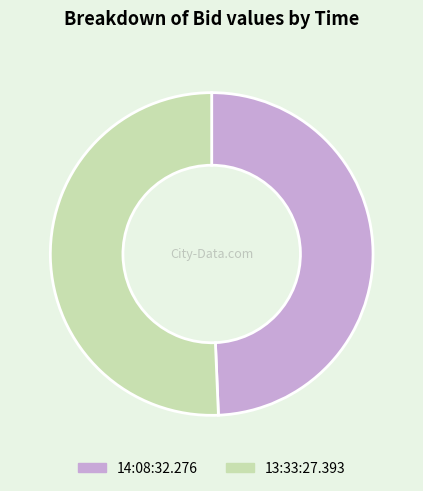

Which has a higher value, 13:33:27.393 or 14:08:32.276?

13:33:27.393